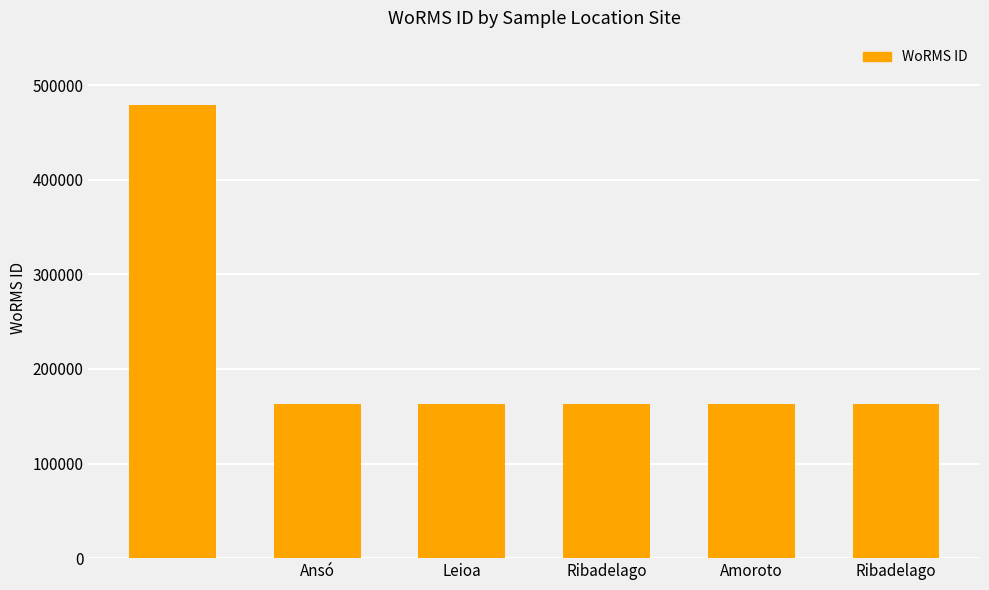

What is the value of the 3rd bar from the left?

162728